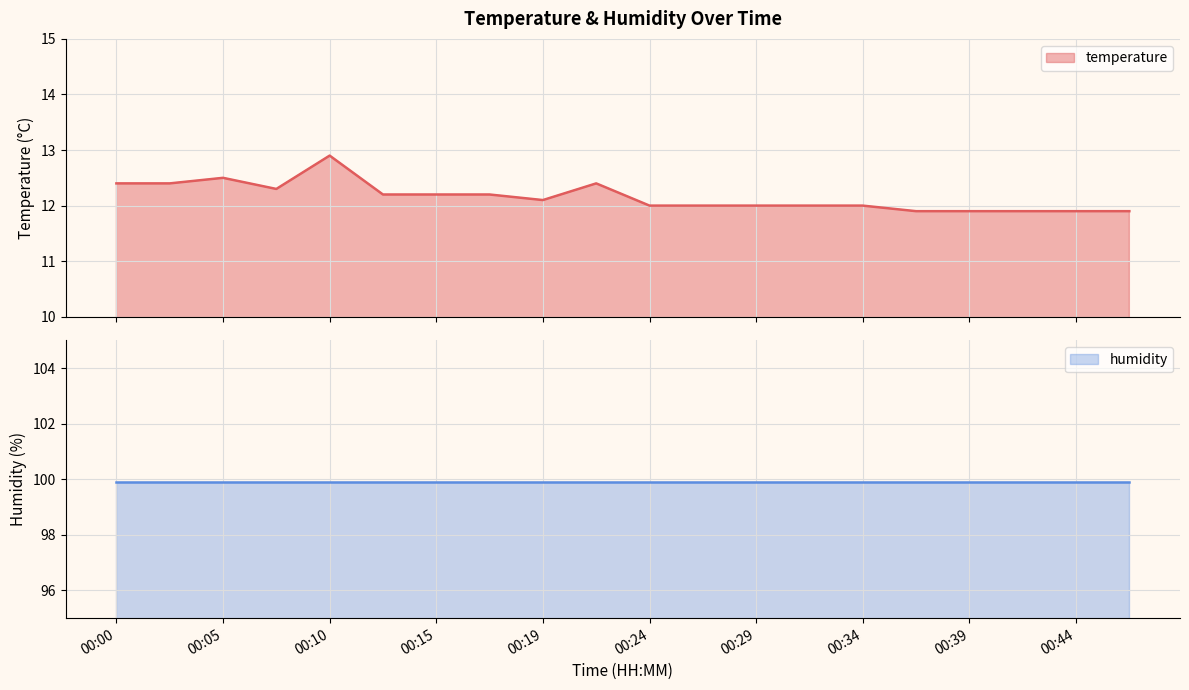

What is the difference between the values at 00:41 and 00:24?

0.1